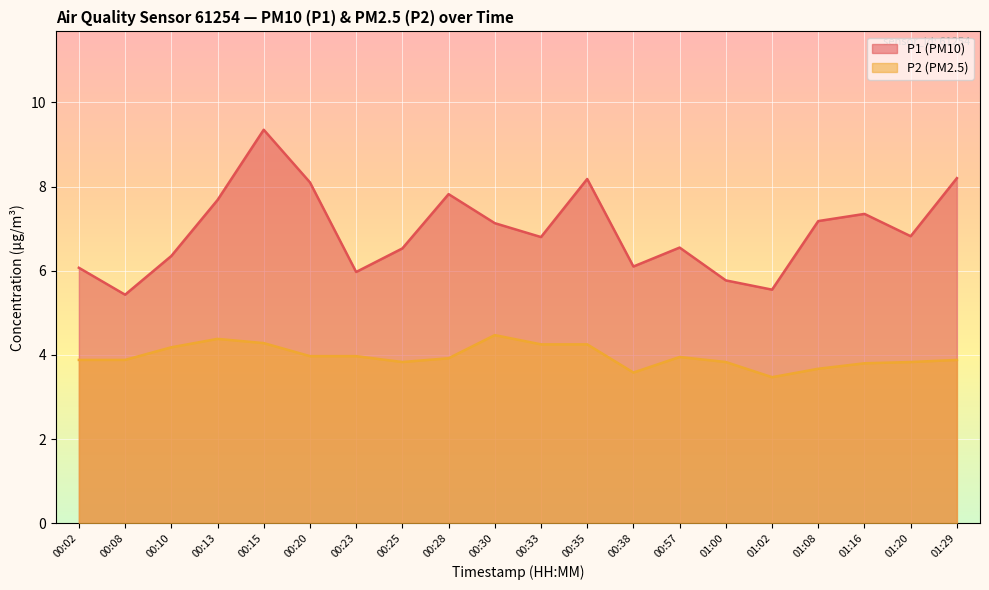

What position from the right is 01:02?

5